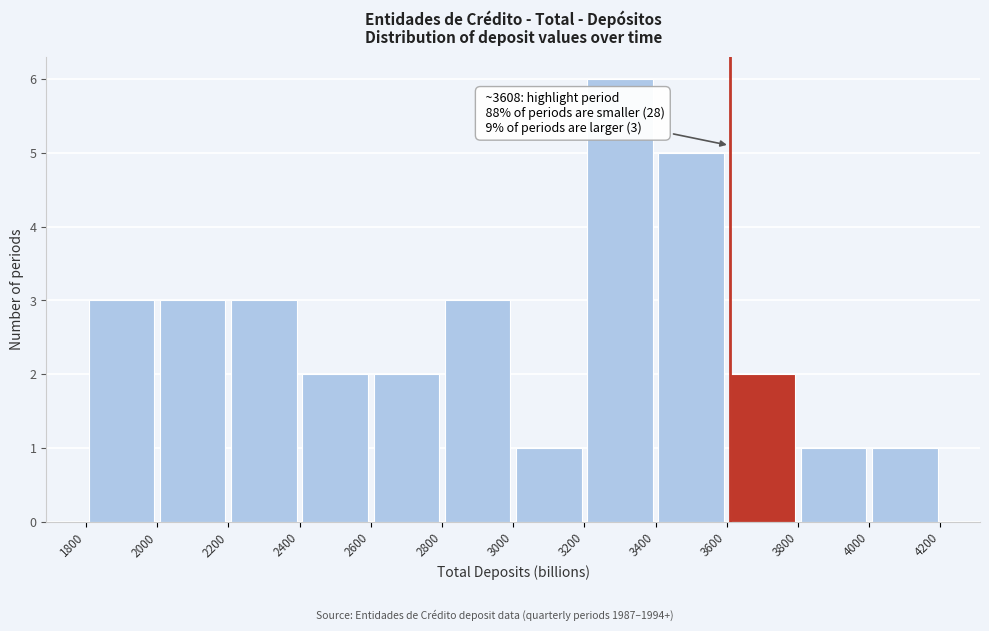

Which range on the x-axis has the tallest bar?

3200 to 3400